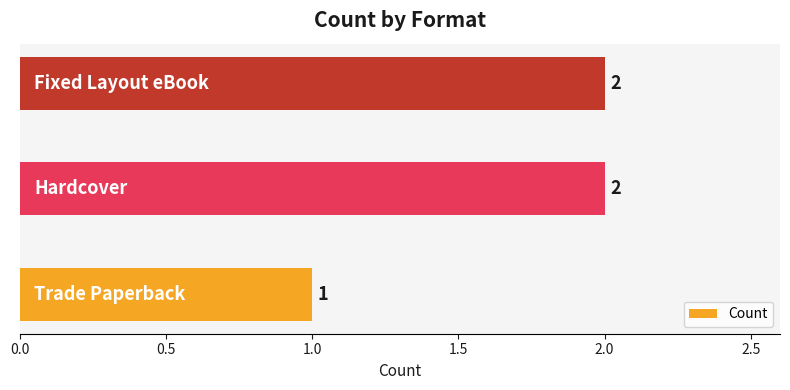

What is the sum of all values?

5